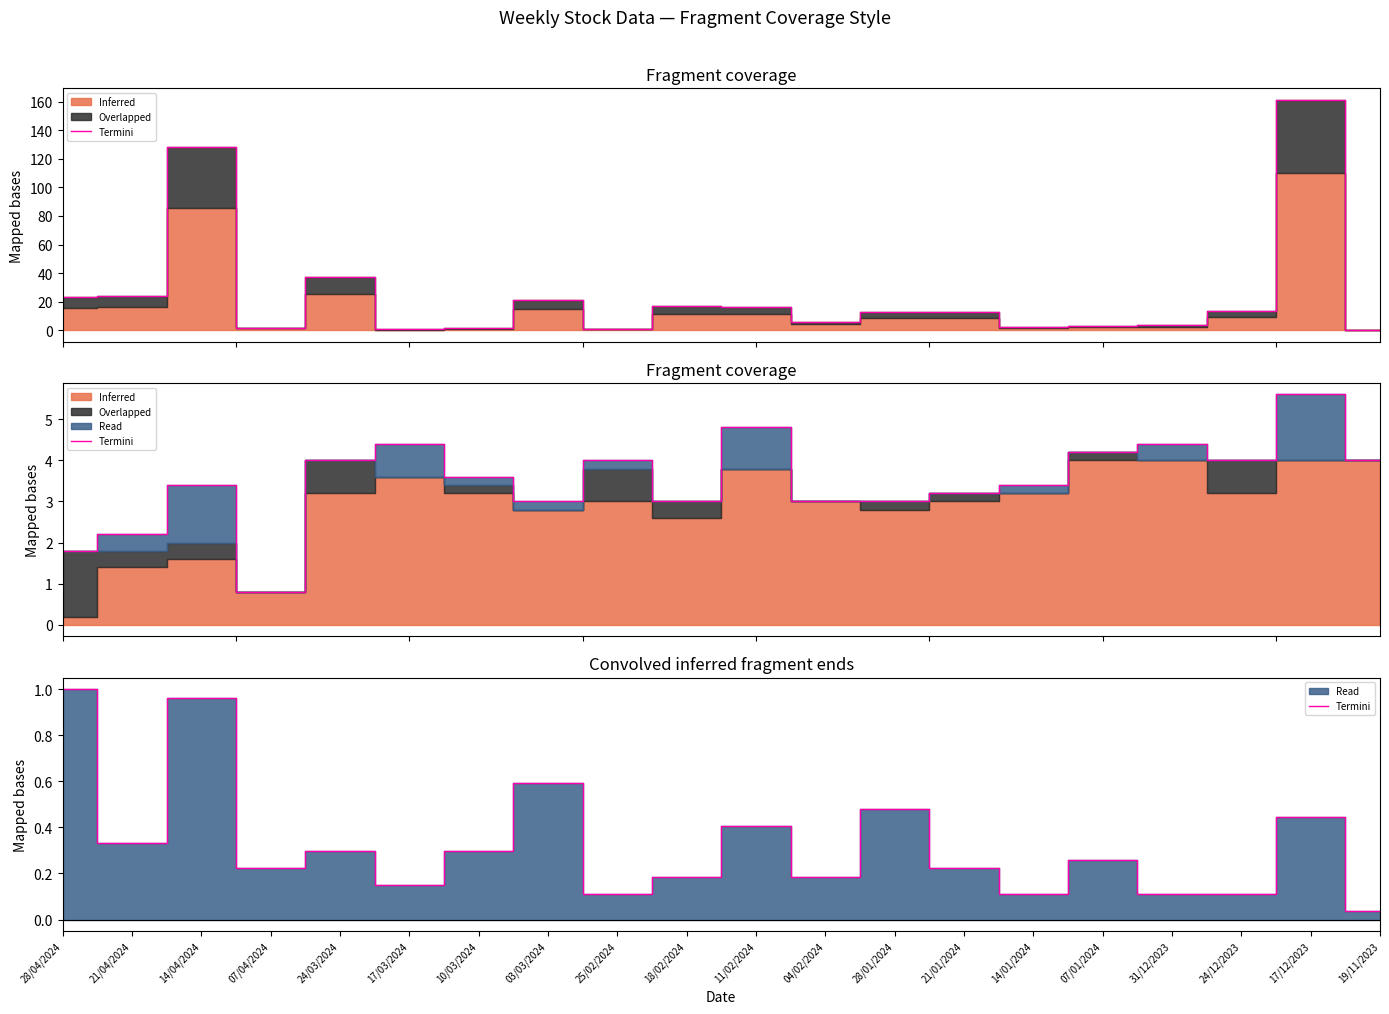

What is the sum of the values at 11/02/2024 and 28/01/2024?

0.9